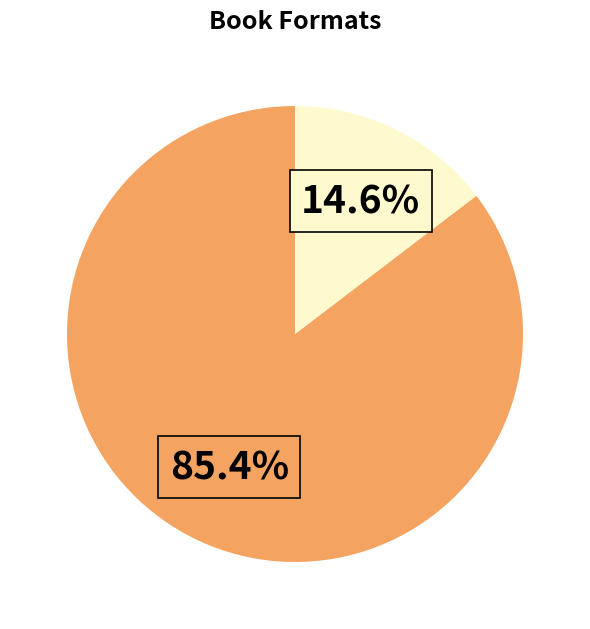

Is there a majority slice in this chart?

Yes